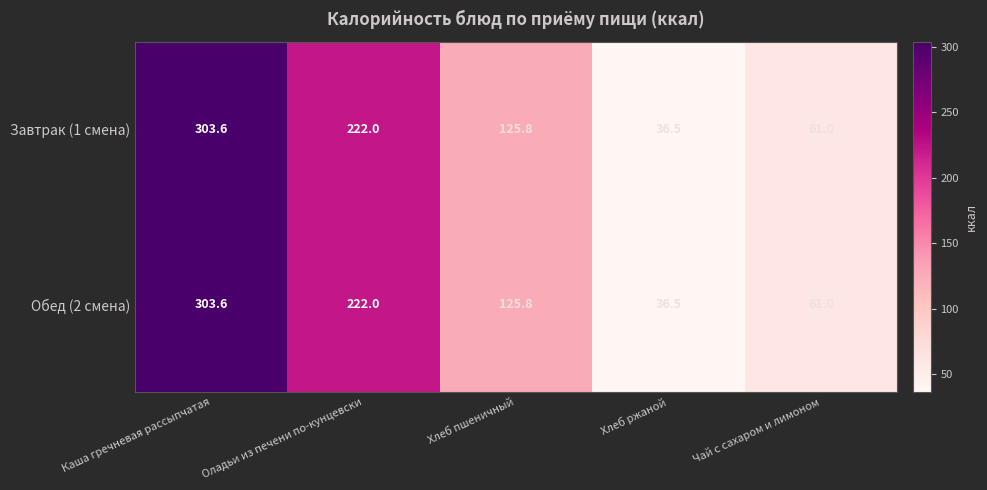

At which label does Завтрак (1 смена) reach its peak?

Каша гречневая рассыпчатая